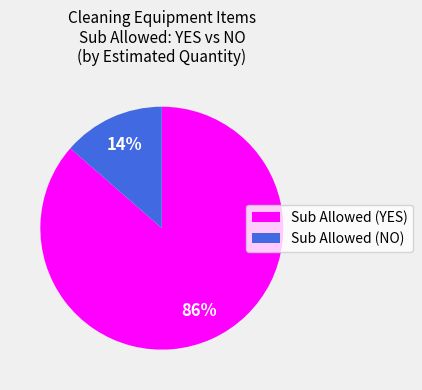

How many slices are in this pie chart?

2